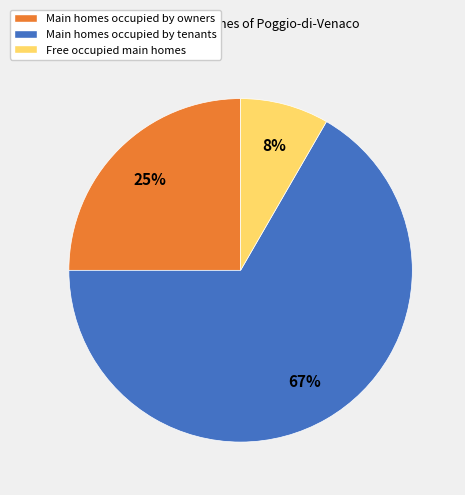

Approximately how many times larger is the value at Main homes occupied by owners compared to Main homes occupied by tenants?

0.4